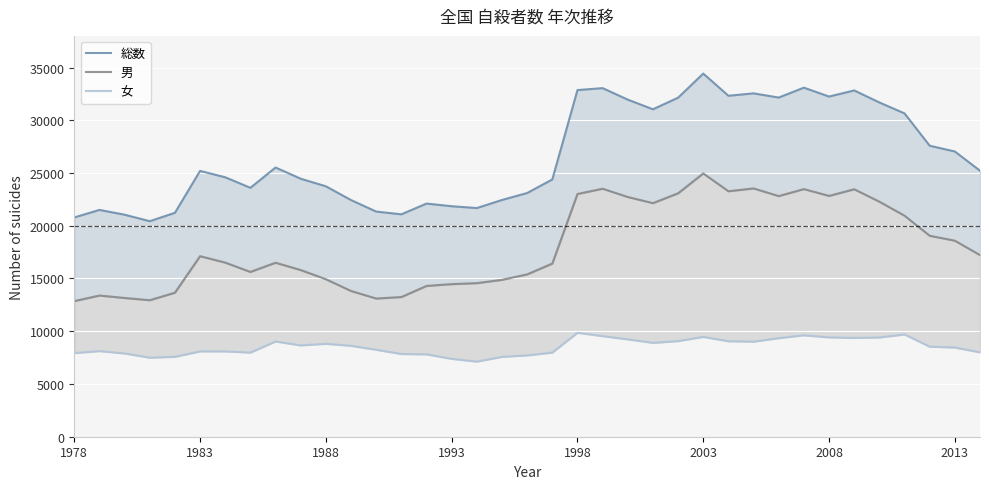

What is the minimum value for 女?

7119